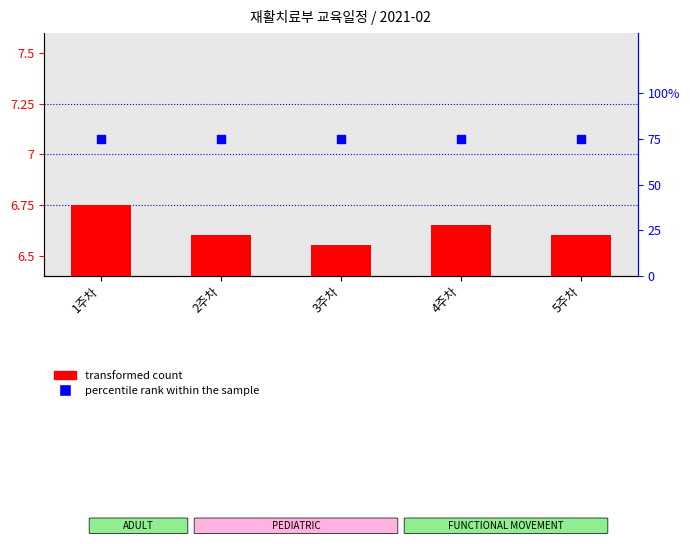

Which series has the widest spread of Y values?

transformed count